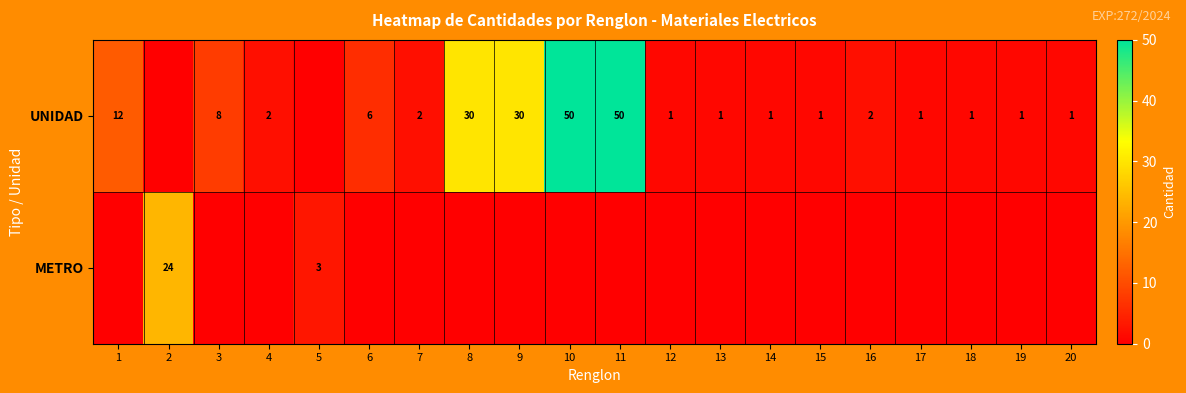

The value of UNIDAD at 16 is 1. True or false?

False